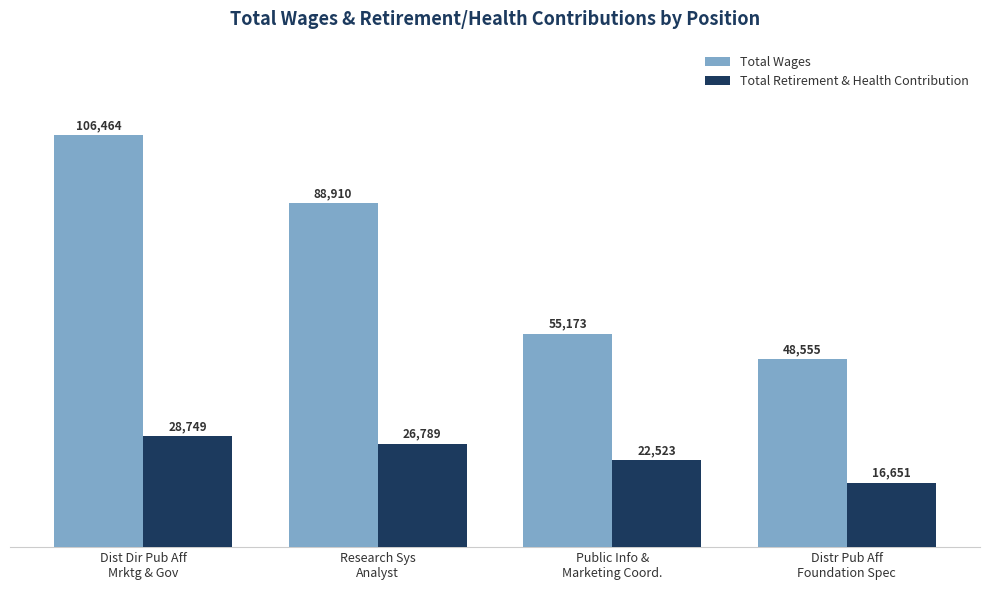

Are the bars grouped side by side (vs. stacked)?

Yes